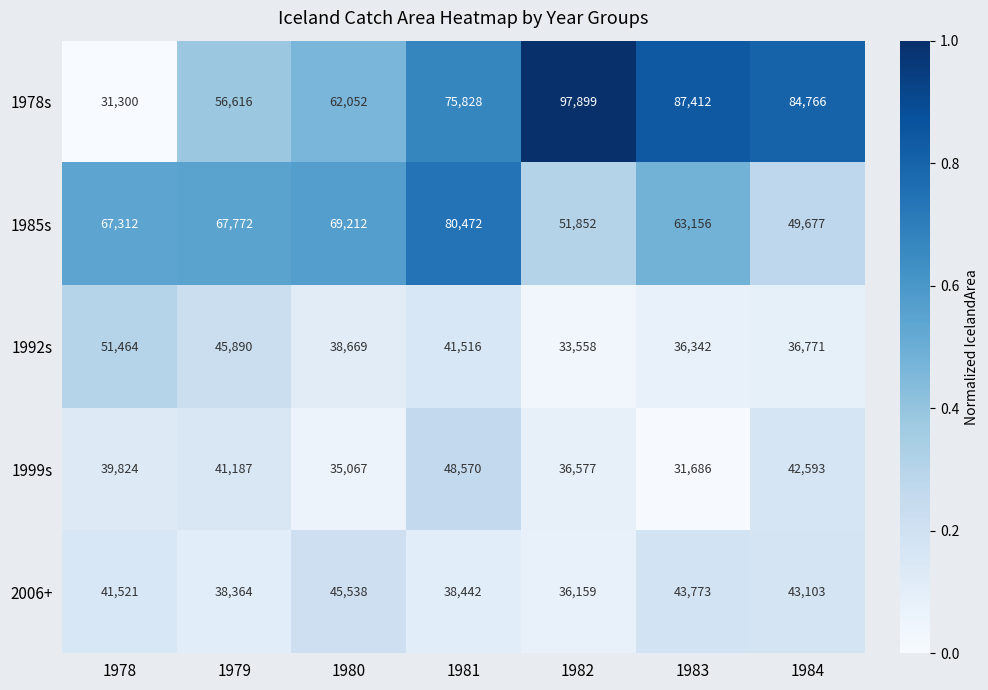

Which series has the widest spread of values?

1978s